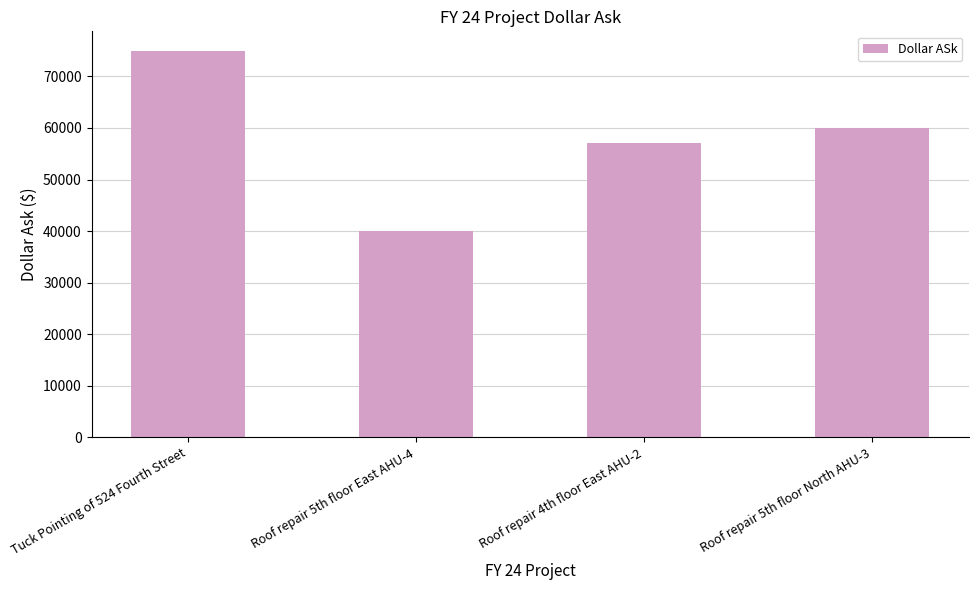

At which label does the data first exceed 60000?

Tuck Pointing of 524 Fourth Street